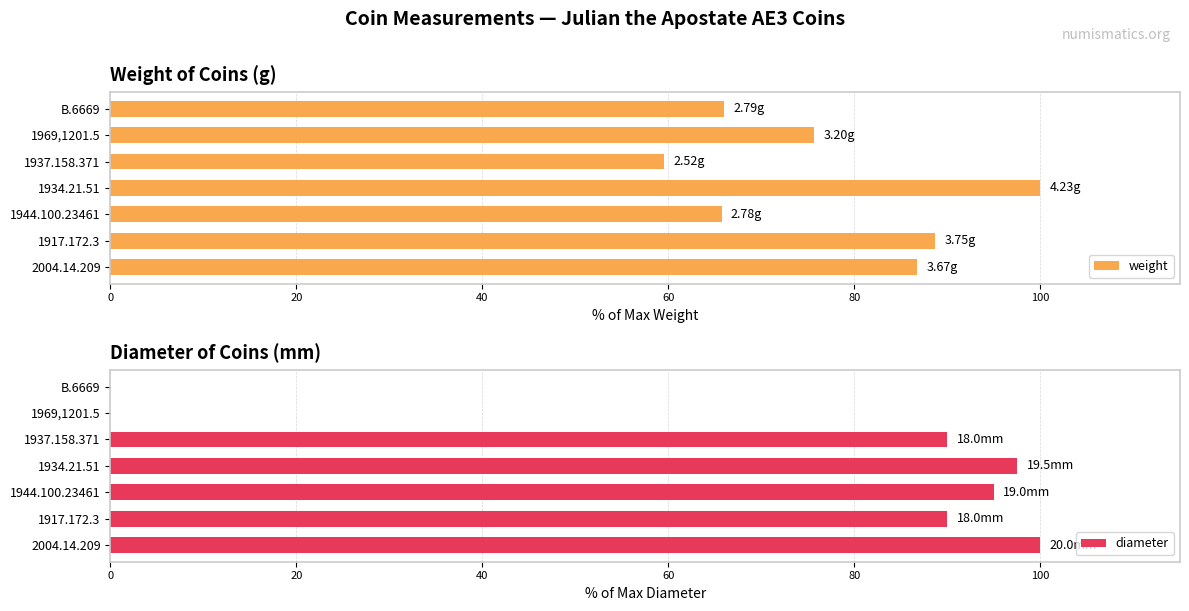

The value of diameter at 1937.158.371 is 120.3. True or false?

False